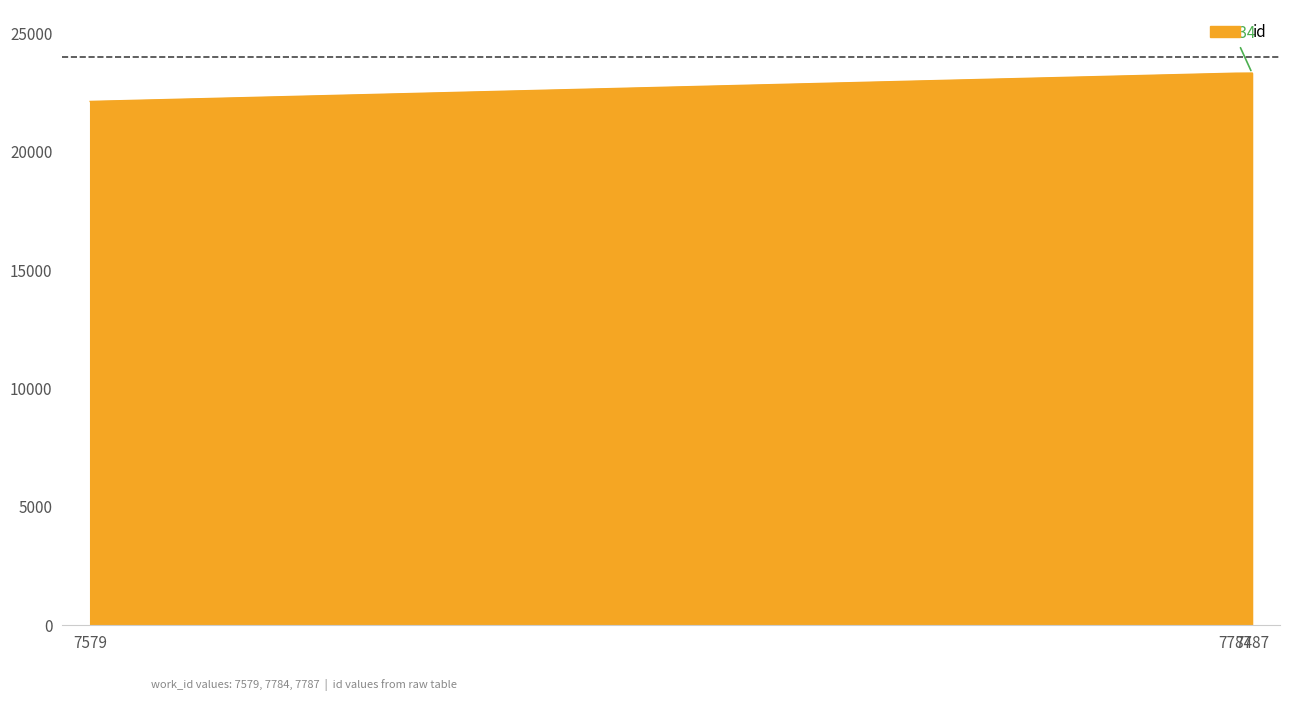

Count the number of categories in the chart.

3